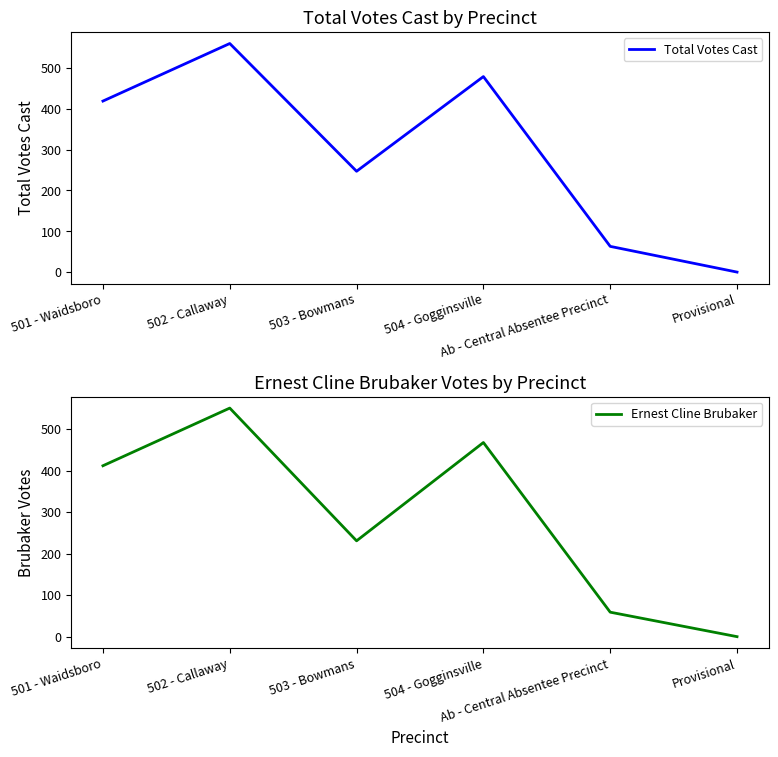

True or false: Ernest Cline Brubaker and Total Votes Cast intersect in this chart.

False